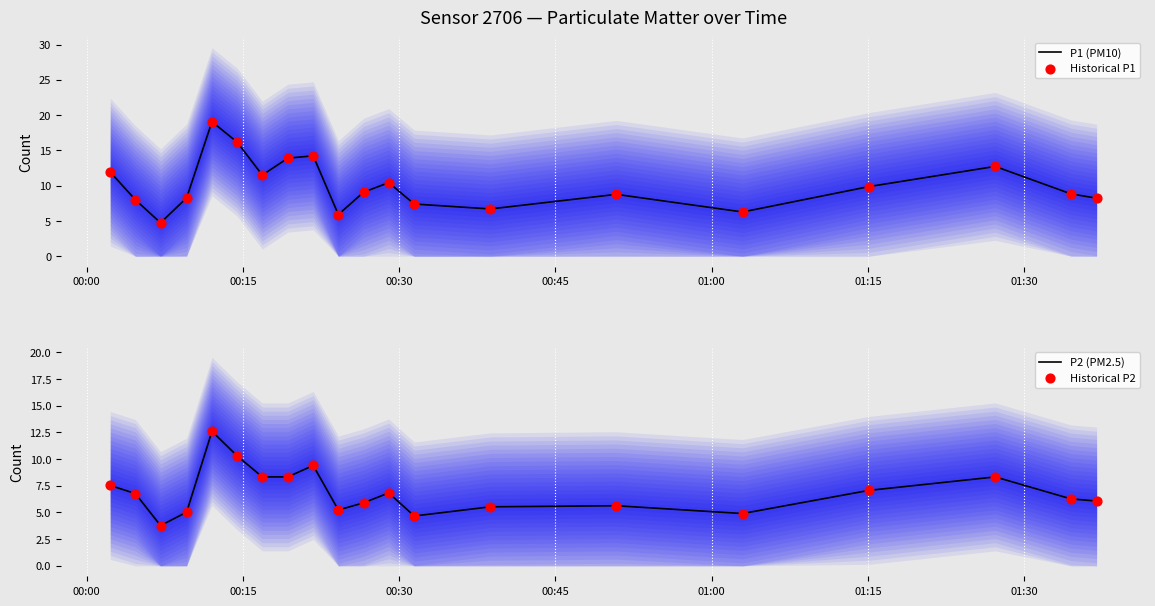

What is the minimum value for P1 (PM10)?

4.7